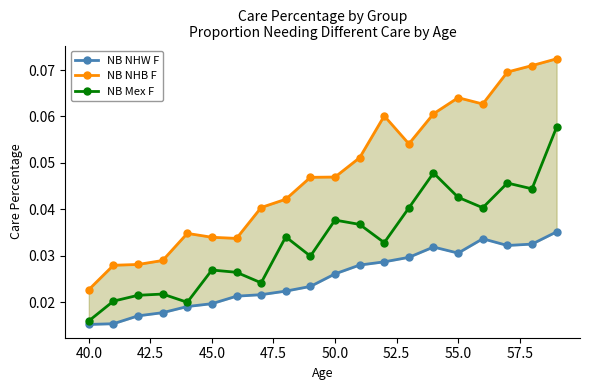

True or false: NB Mex F and NB NHW F intersect in this chart.

False